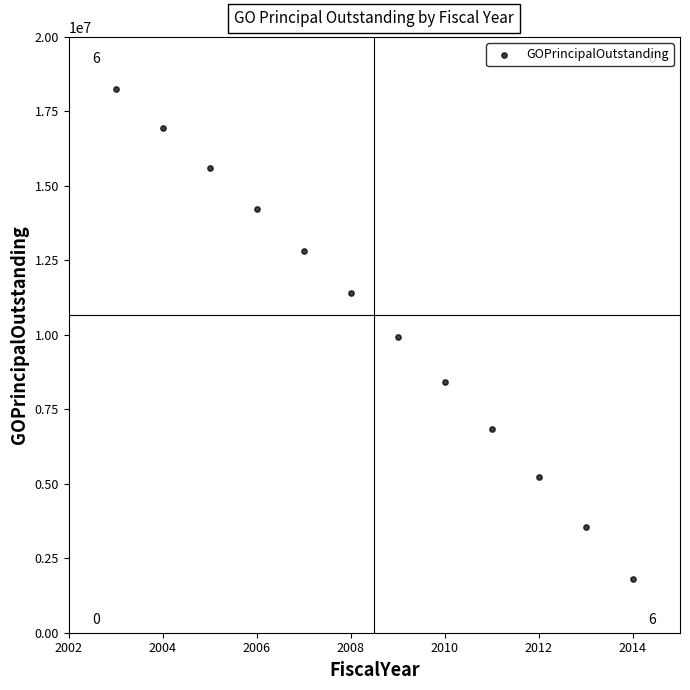

What is the average Y value?

10414167